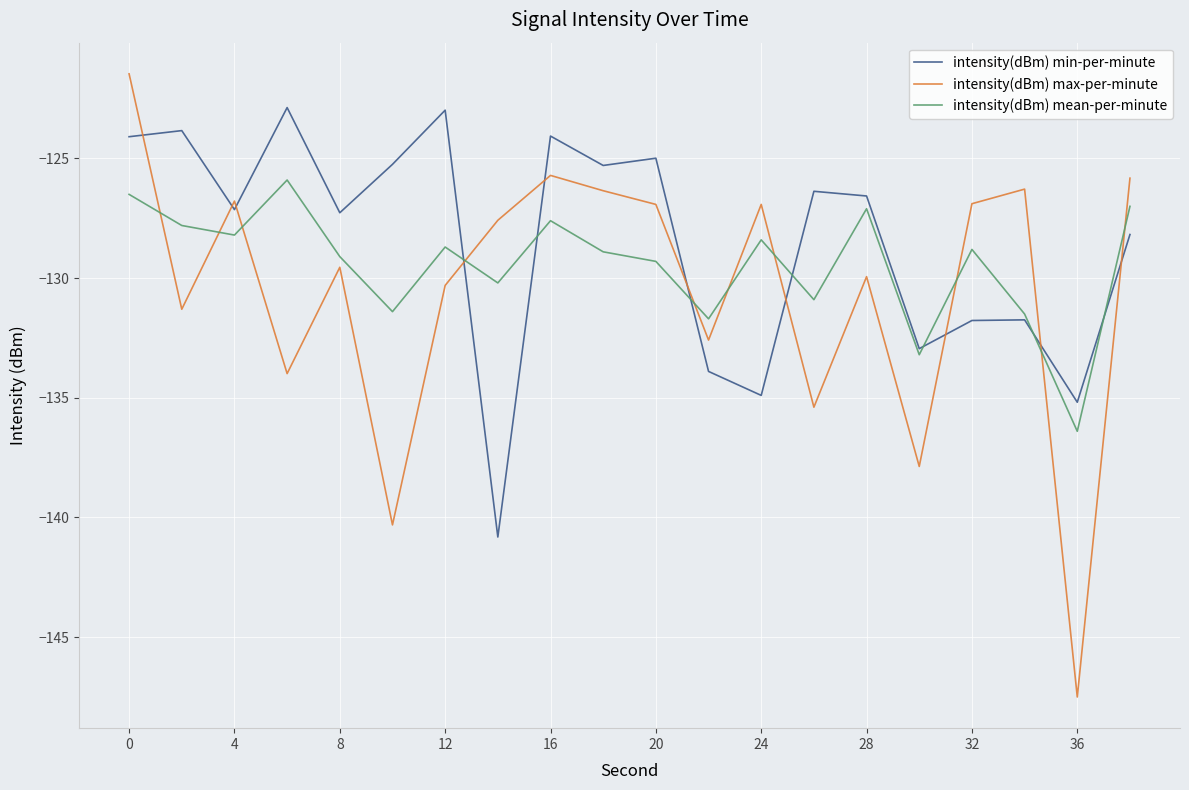

True or false: intensity(dBm) min-per-minute and intensity(dBm) mean-per-minute cross at least once.

True